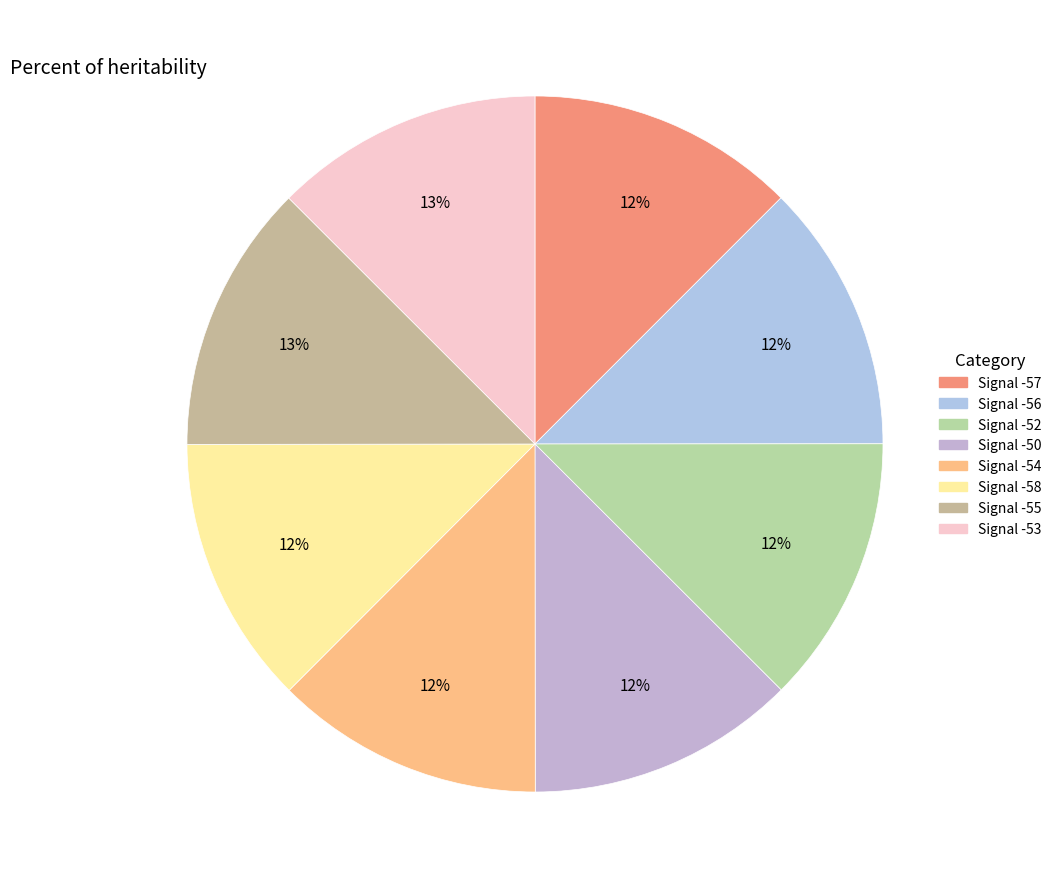

Count the number of slices in the pie.

8